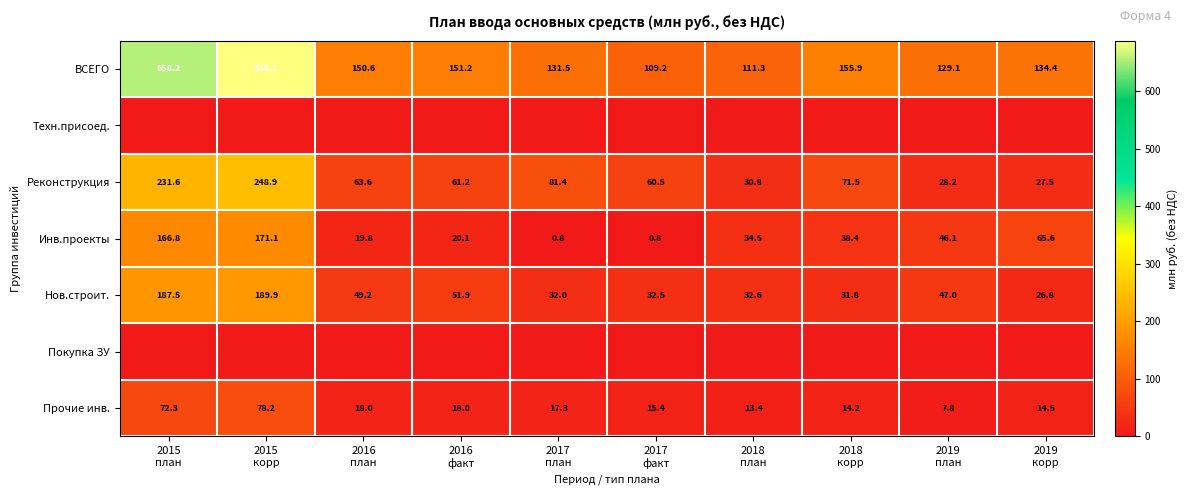

What is the highest value of the ВСЕГО series?

688.1